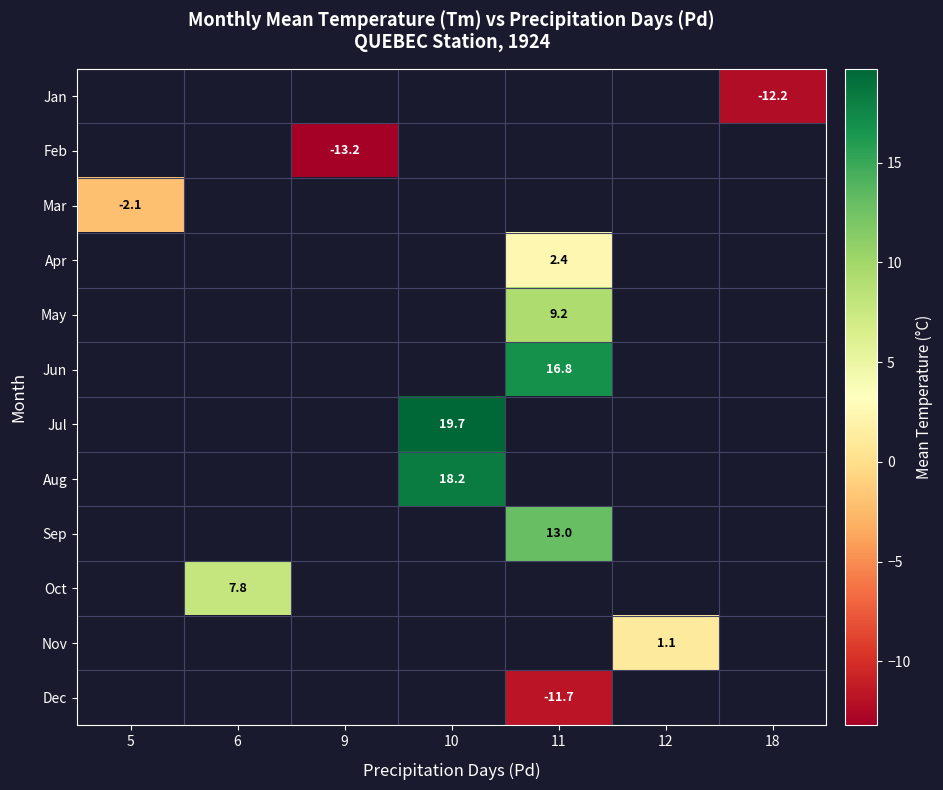

The value of Sep at 11 is 13.0. True or false?

True